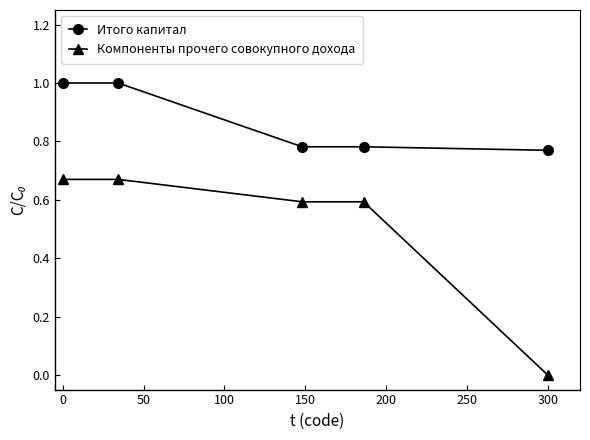

What is the average value of the Компоненты прочего совокупного дохода series?

0.5